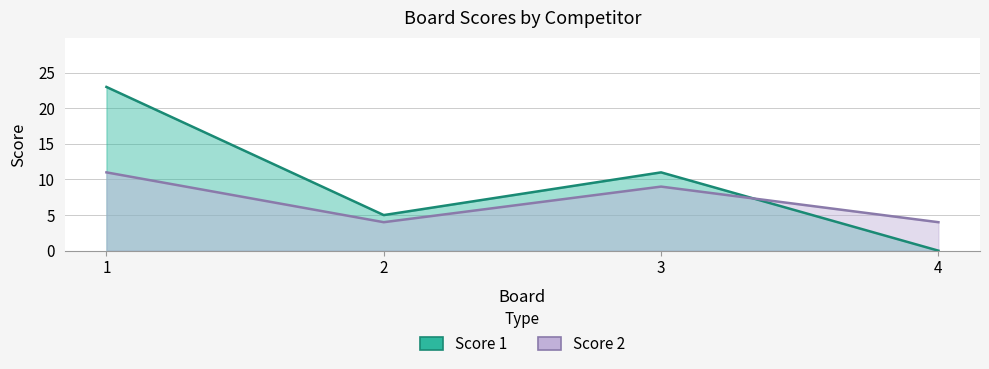

What is the difference between the maximum and minimum values in the Score 2 series?

7